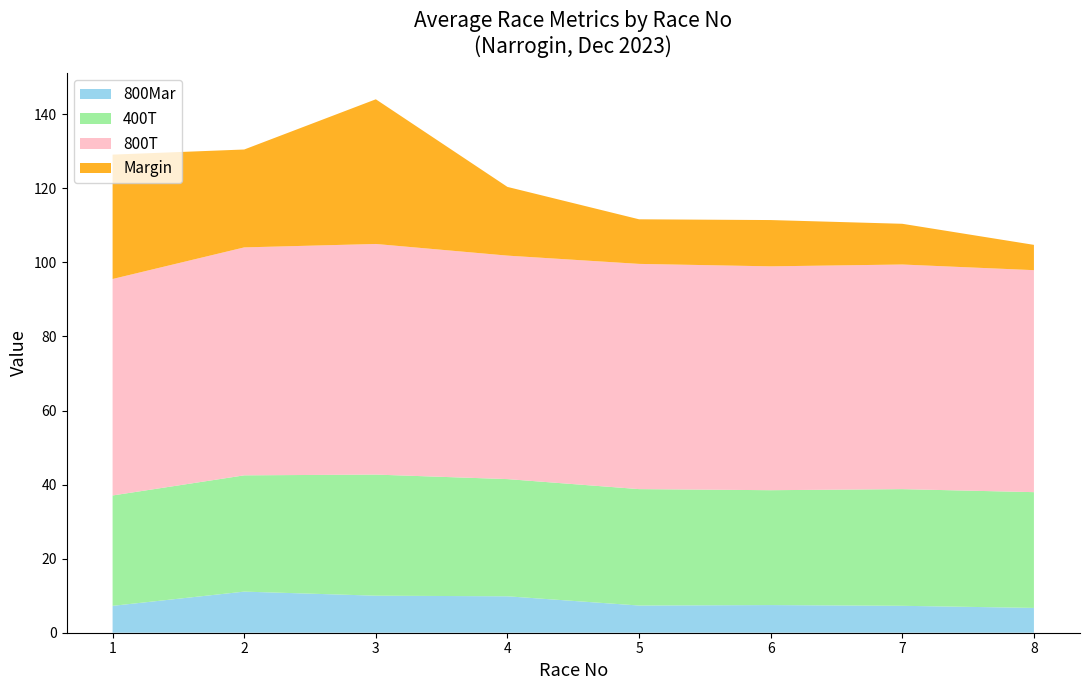

What is the total value across all series at 7?

110.4